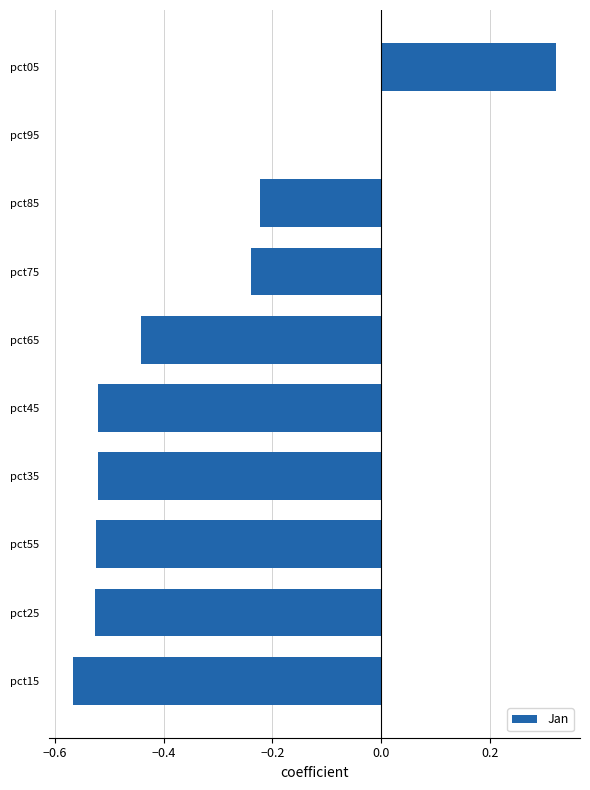

Which category has the highest value across all series?

pct05